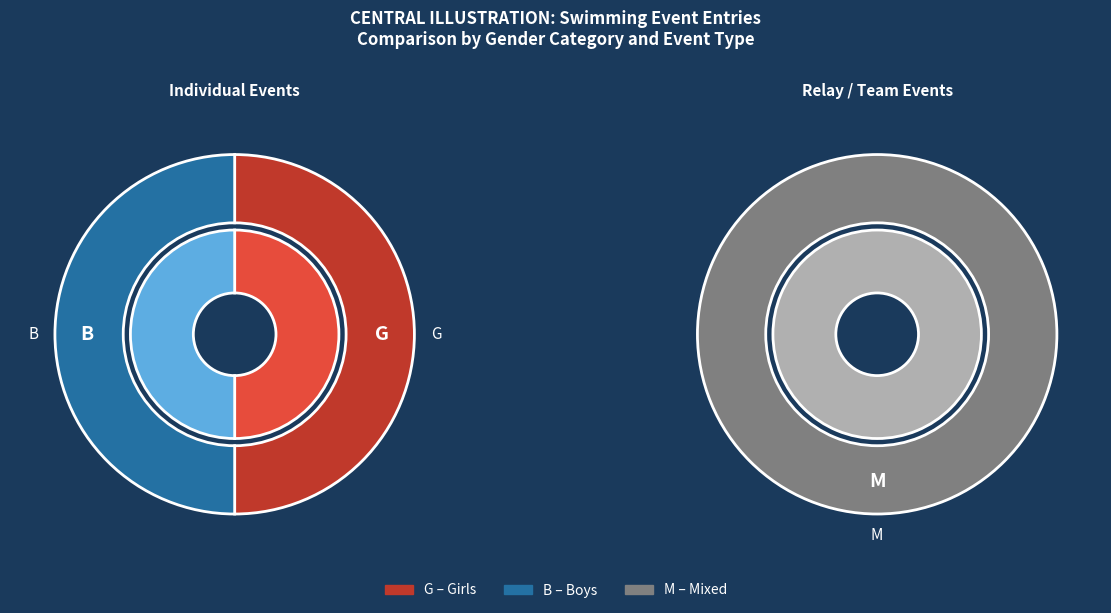

Rank the categories by value from lowest to highest.

M, G, B